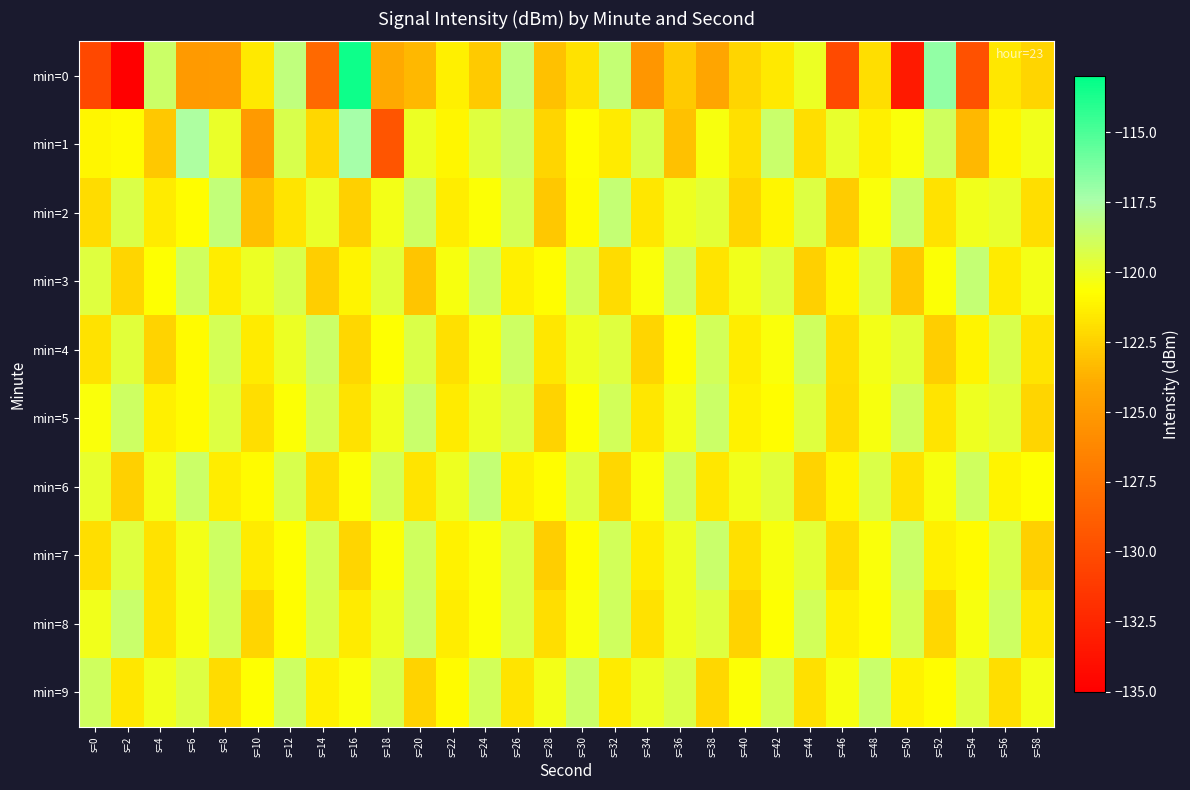

Reading left to right, what are all the values shown in this chart?

min=0: s=0=-130.3	s=2=-134.9	s=4=-118.7	s=6=-125.0	s=8=-124.9	s=10=-121.6	s=12=-118.3	s=14=-128.1	s=16=-113.4	s=18=-124.1	s=20=-123.5	s=22=-121.3	s=24=-122.7	s=26=-118.2	s=28=-123.1	s=30=-121.8	s=32=-118.5	s=34=-125.2	s=36=-122.8	s=38=-124.3	s=40=-122.3	s=42=-121.6	s=44=-120.0	s=46=-130.1	s=48=-122.0	s=50=-133.2	s=52=-116.8	s=54=-129.7	s=56=-121.7	s=58=-122.4
min=1: s=0=-121.0	s=2=-120.8	s=4=-122.8	s=6=-117.6	s=8=-119.9	s=10=-125.0	s=12=-119.2	s=14=-122.2	s=16=-117.3	s=18=-129.4	s=20=-120.0	s=22=-121.0	s=24=-119.5	s=26=-118.7	s=28=-122.3	s=30=-120.8	s=32=-121.5	s=34=-119.2	s=36=-123.1	s=38=-120.4	s=40=-121.9	s=42=-118.6	s=44=-122.0	s=46=-119.8	s=48=-121.3	s=50=-120.5	s=52=-118.9	s=54=-123.4	s=56=-121.0	s=58=-120.2
min=2: s=0=-122.1	s=2=-119.3	s=4=-121.5	s=6=-120.8	s=8=-118.4	s=10=-123.2	s=12=-121.7	s=14=-119.9	s=16=-122.5	s=18=-120.3	s=20=-118.8	s=22=-121.4	s=24=-120.6	s=26=-119.1	s=28=-122.8	s=30=-120.9	s=32=-118.5	s=34=-121.6	s=36=-120.1	s=38=-119.7	s=40=-122.3	s=42=-121.0	s=44=-119.4	s=46=-122.7	s=48=-120.5	s=50=-118.6	s=52=-121.8	s=54=-120.2	s=56=-119.8	s=58=-122.0
min=3: s=0=-119.5	s=2=-122.3	s=4=-120.7	s=6=-118.9	s=8=-121.4	s=10=-120.0	s=12=-119.2	s=14=-122.6	s=16=-121.1	s=18=-119.6	s=20=-122.9	s=22=-120.4	s=24=-118.7	s=26=-121.3	s=28=-120.8	s=30=-119.0	s=32=-122.1	s=34=-120.5	s=36=-118.8	s=38=-121.7	s=40=-120.2	s=42=-119.4	s=44=-122.5	s=46=-121.0	s=48=-119.3	s=50=-122.8	s=52=-120.6	s=54=-118.5	s=56=-121.5	s=58=-120.3
min=4: s=0=-121.8	s=2=-119.6	s=4=-122.4	s=6=-120.9	s=8=-119.1	s=10=-121.5	s=12=-120.0	s=14=-118.7	s=16=-122.2	s=18=-120.7	s=20=-119.3	s=22=-121.9	s=24=-120.4	s=26=-118.8	s=28=-121.6	s=30=-120.1	s=32=-119.5	s=34=-122.3	s=36=-120.8	s=38=-119.0	s=40=-121.4	s=42=-120.5	s=44=-118.9	s=46=-122.0	s=48=-120.3	s=50=-119.7	s=52=-122.6	s=54=-121.1	s=56=-119.2	s=58=-121.7
min=5: s=0=-120.5	s=2=-118.8	s=4=-121.3	s=6=-120.9	s=8=-119.4	s=10=-122.0	s=12=-120.6	s=14=-119.1	s=16=-121.8	s=18=-120.2	s=20=-118.6	s=22=-121.5	s=24=-120.0	s=26=-119.3	s=28=-122.4	s=30=-120.7	s=32=-119.0	s=34=-121.6	s=36=-120.3	s=38=-118.7	s=40=-121.2	s=42=-120.8	s=44=-119.5	s=46=-122.1	s=48=-120.4	s=50=-118.9	s=52=-121.7	s=54=-120.1	s=56=-119.6	s=58=-122.3
min=6: s=0=-119.8	s=2=-122.5	s=4=-120.3	s=6=-118.7	s=8=-121.4	s=10=-120.9	s=12=-119.2	s=14=-122.0	s=16=-120.6	s=18=-119.0	s=20=-121.7	s=22=-120.1	s=24=-118.5	s=26=-121.3	s=28=-120.8	s=30=-119.4	s=32=-122.2	s=34=-120.5	s=36=-118.8	s=38=-121.6	s=40=-120.2	s=42=-119.6	s=44=-122.4	s=46=-121.0	s=48=-119.3	s=50=-121.8	s=52=-120.4	s=54=-118.9	s=56=-121.1	s=58=-120.7
min=7: s=0=-122.0	s=2=-119.5	s=4=-121.8	s=6=-120.3	s=8=-118.8	s=10=-121.5	s=12=-120.7	s=14=-119.1	s=16=-122.3	s=18=-120.6	s=20=-118.9	s=22=-121.2	s=24=-120.5	s=26=-119.3	s=28=-122.6	s=30=-120.8	s=32=-119.0	s=34=-121.4	s=36=-120.1	s=38=-118.6	s=40=-121.9	s=42=-120.4	s=44=-119.7	s=46=-122.1	s=48=-120.5	s=50=-118.7	s=52=-121.3	s=54=-120.9	s=56=-119.2	s=58=-122.5
min=8: s=0=-120.2	s=2=-118.6	s=4=-121.7	s=6=-120.4	s=8=-119.0	s=10=-122.3	s=12=-120.8	s=14=-119.2	s=16=-121.5	s=18=-120.0	s=20=-118.7	s=22=-121.4	s=24=-120.6	s=26=-119.3	s=28=-122.0	s=30=-120.5	s=32=-118.9	s=34=-121.8	s=36=-120.1	s=38=-119.5	s=40=-122.4	s=42=-120.7	s=44=-119.0	s=46=-121.3	s=48=-120.8	s=50=-119.1	s=52=-122.2	s=54=-120.4	s=56=-118.8	s=58=-121.6
min=9: s=0=-118.9	s=2=-121.6	s=4=-120.2	s=6=-119.4	s=8=-122.1	s=10=-120.7	s=12=-118.8	s=14=-121.3	s=16=-120.5	s=18=-119.2	s=20=-122.4	s=22=-120.9	s=24=-119.0	s=26=-121.7	s=28=-120.3	s=30=-118.7	s=32=-121.5	s=34=-120.0	s=36=-119.3	s=38=-122.2	s=40=-120.6	s=42=-119.1	s=44=-121.9	s=46=-120.4	s=48=-118.6	s=50=-121.2	s=52=-120.8	s=54=-119.5	s=56=-122.0	s=58=-120.3